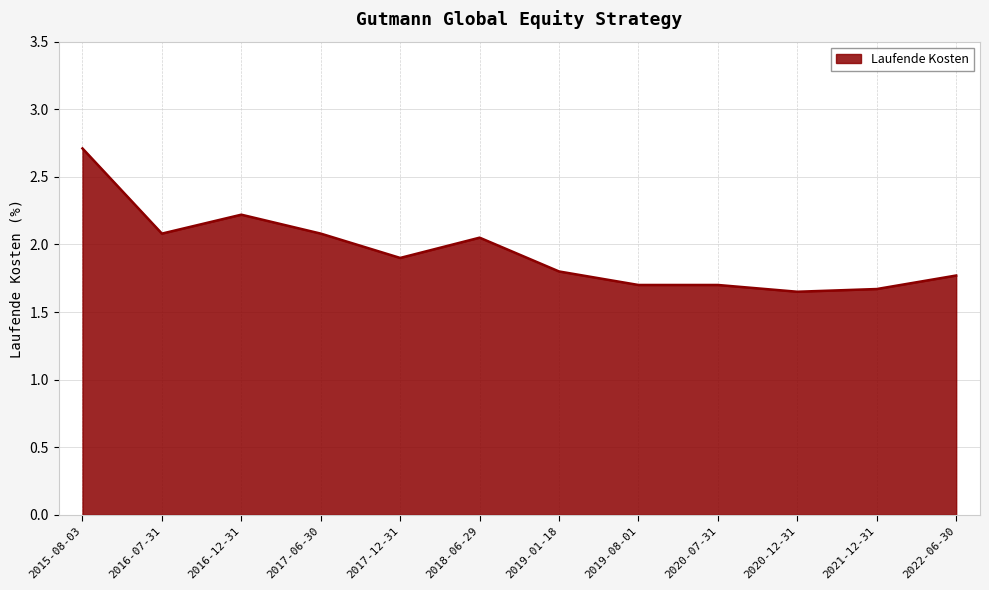

The value at 2019-01-18 is 1.1. True or false?

False